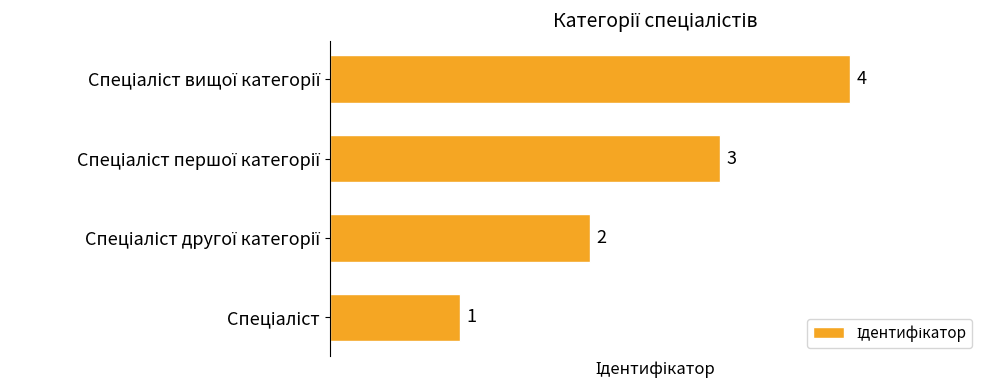

How many values are between 2 and 4?

3